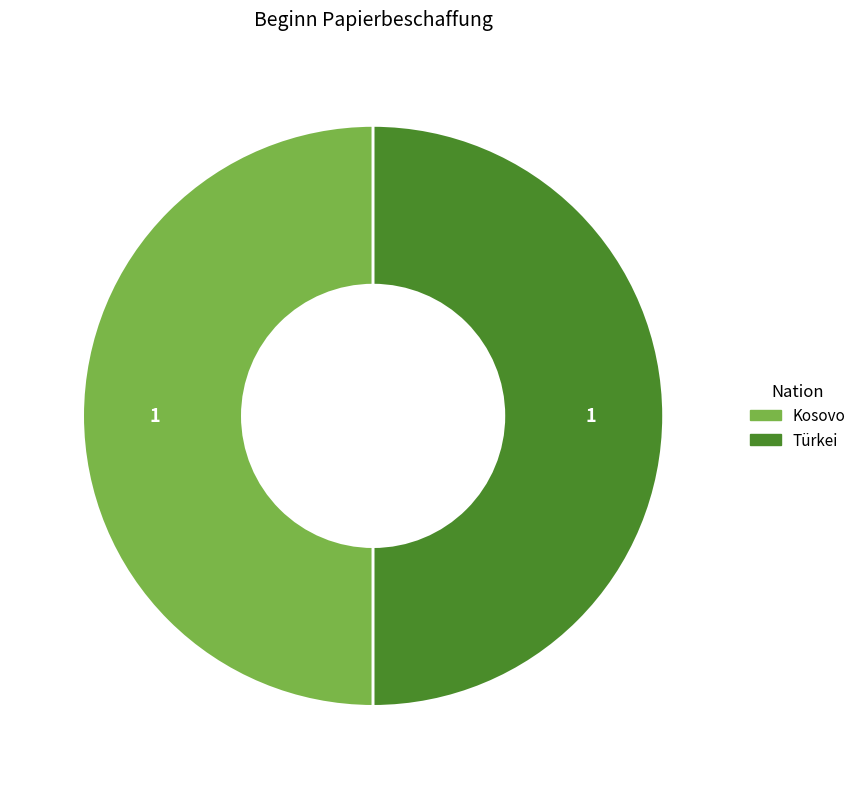

Does any single category account for the majority?

No